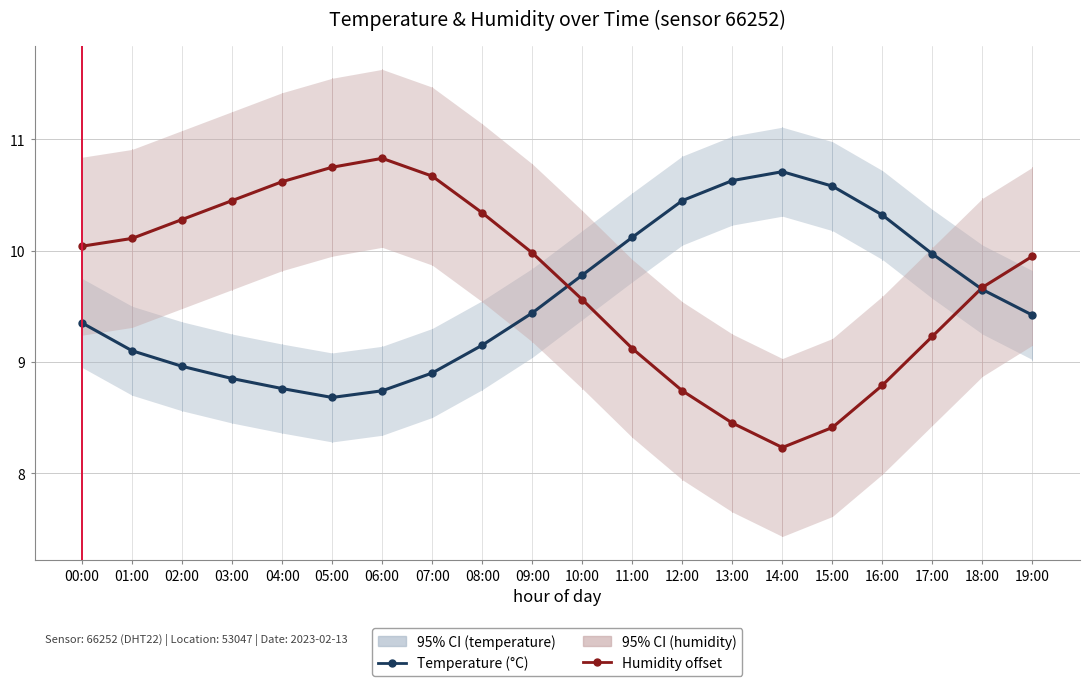

Which series has the largest total across all categories?

Humidity (% - 70 offset)